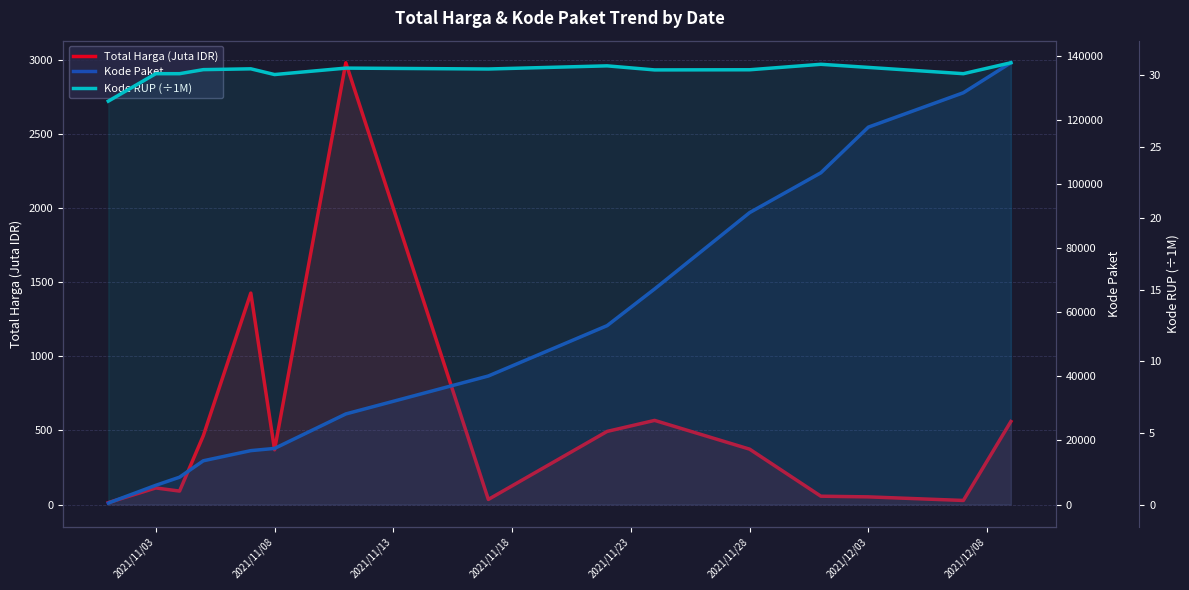

Is it true that Kode RUP (÷1M) equals 30.5 at 2021/12/03?

True